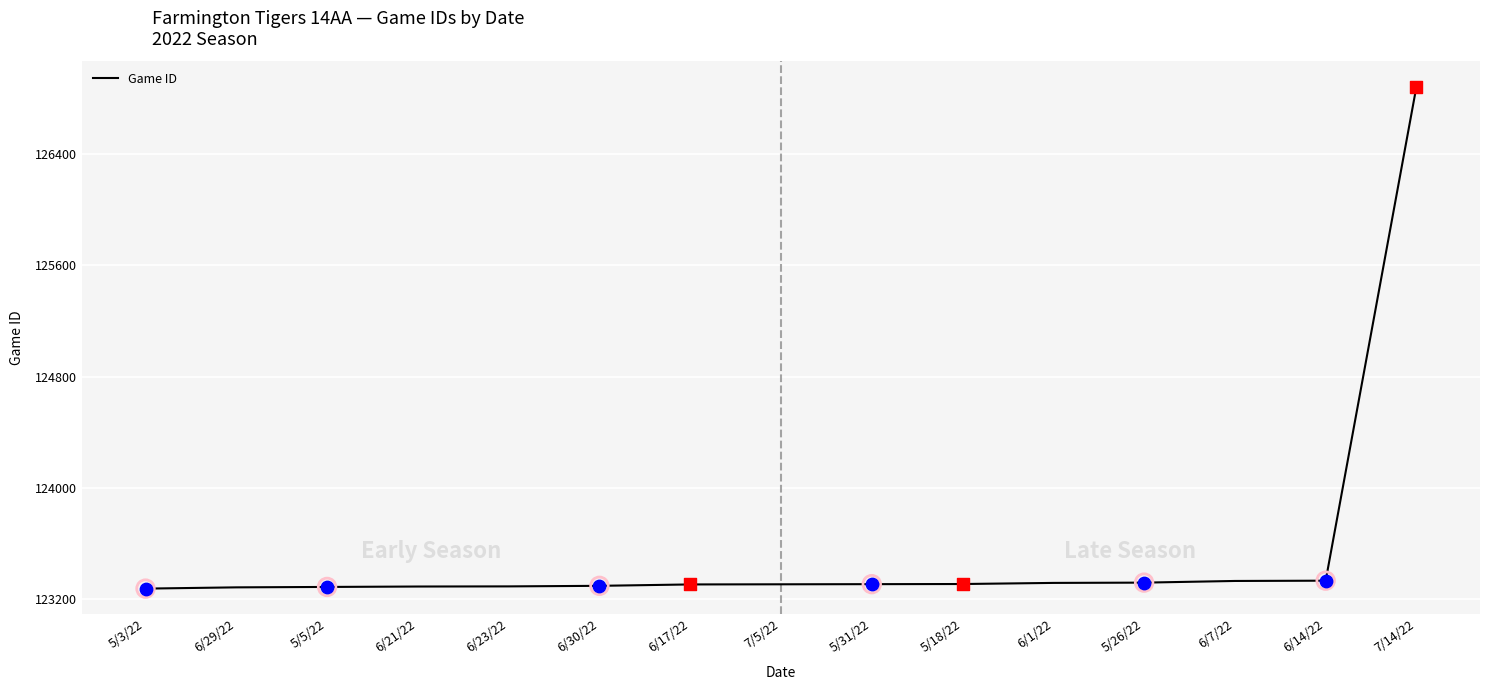

What is the change in value from 6/17/22 to 6/7/22?

+25